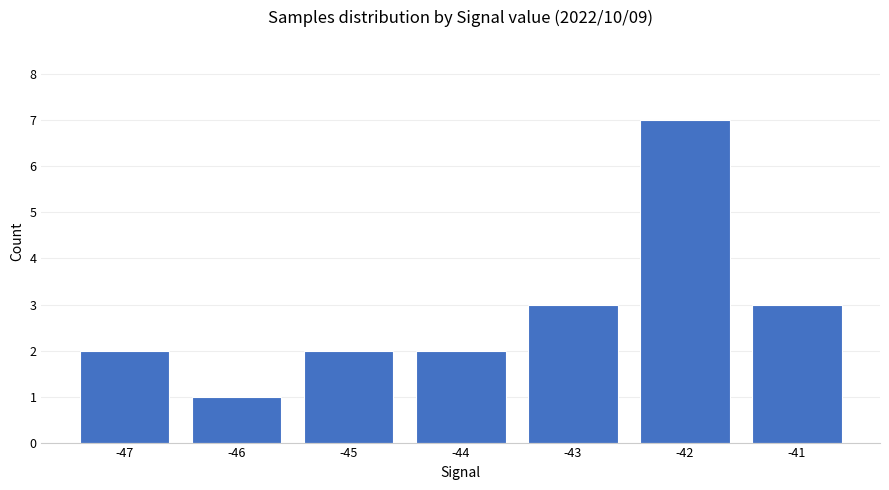

What is the difference between the values at -44 and -43?

1